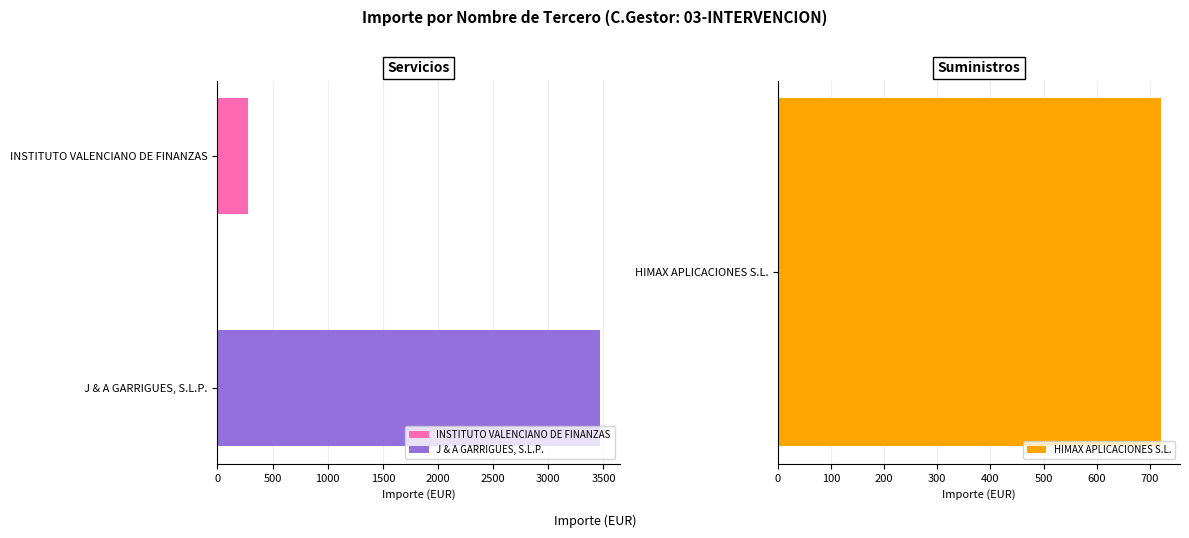

Which series has the largest total across all categories?

Servicios